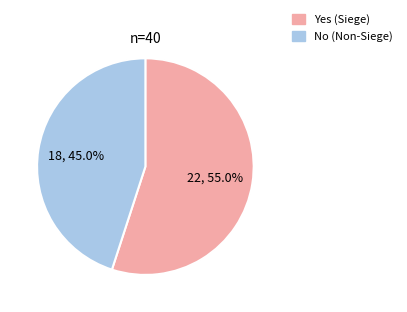

Which slice represents more than half of the pie?

Yes (Siege)